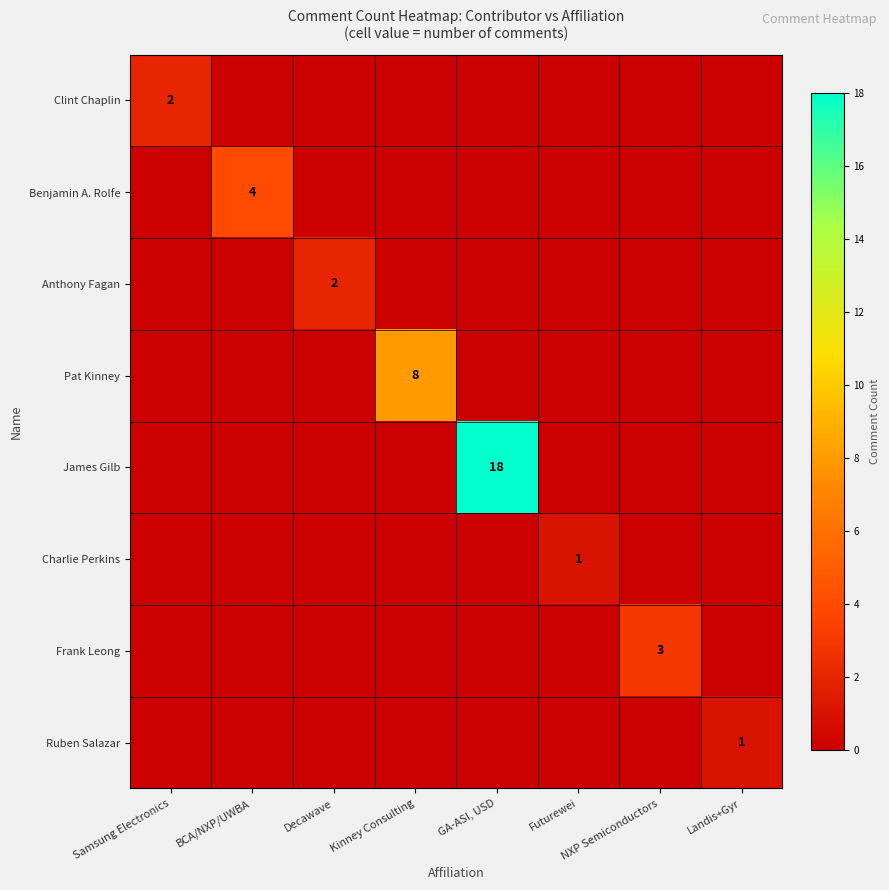

What is the total value across all series at GA-ASI, USD?

18